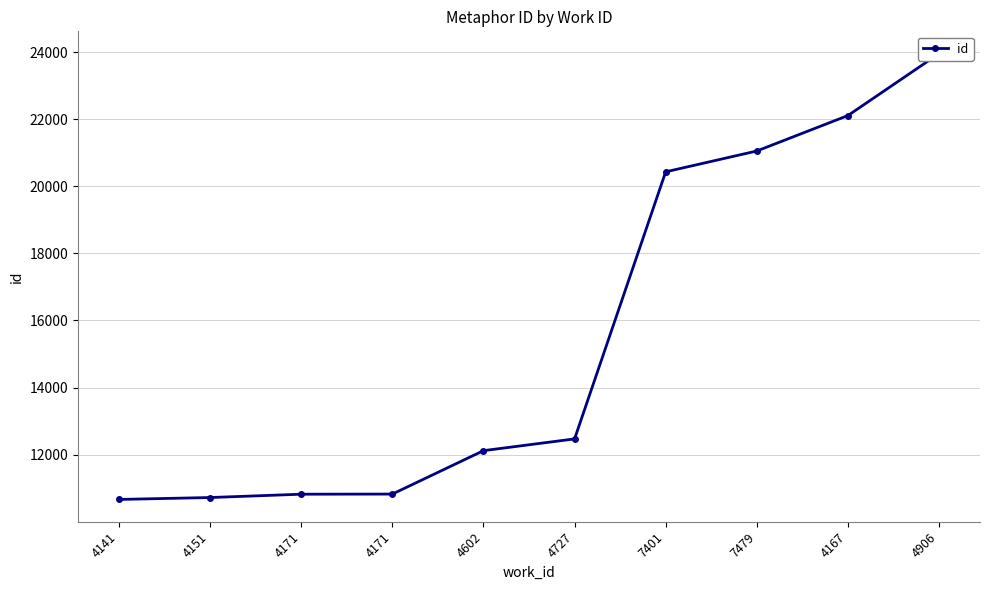

What is the value of the 4th point from the left?

10821